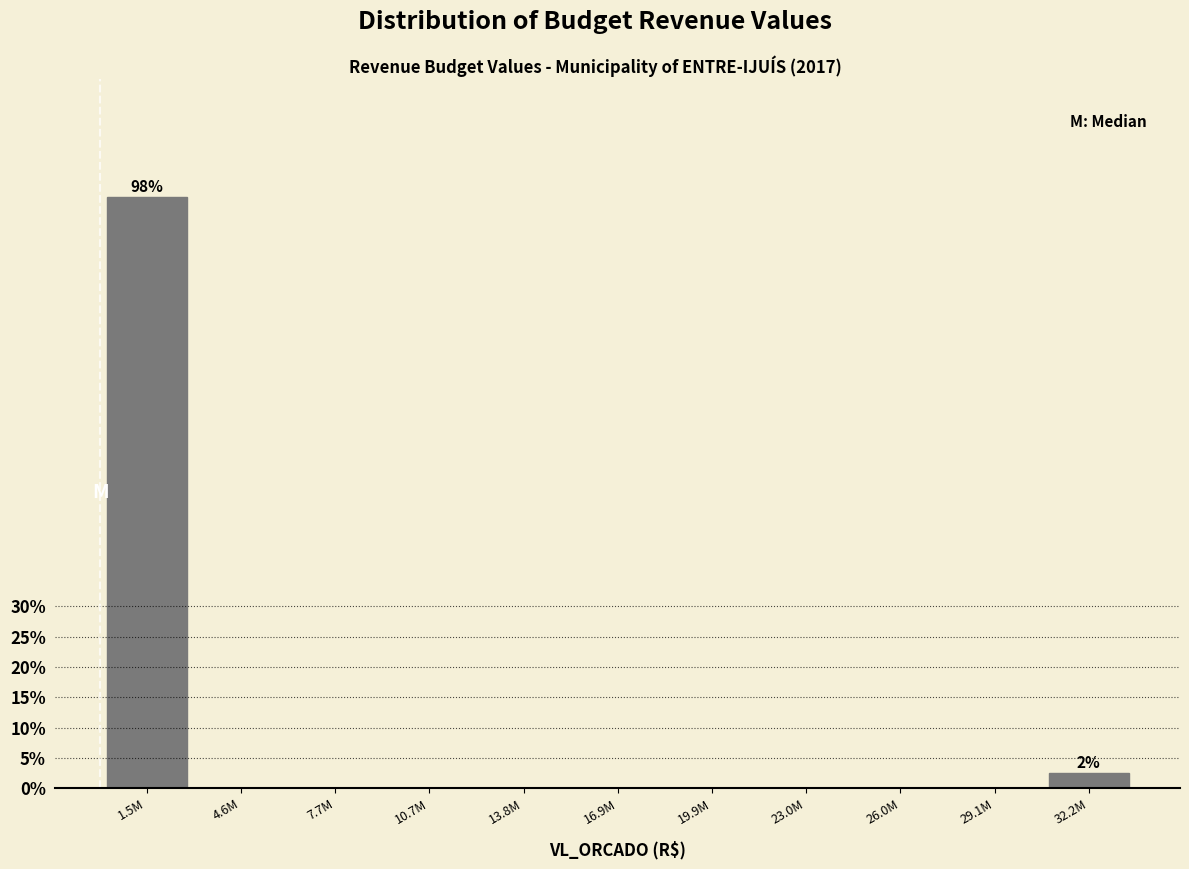

Reading left to right, list all the values displayed in this chart.

1.5M=97.5	4.6M=0.0	7.7M=0.0	10.7M=0.0	13.8M=0.0	16.9M=0.0	19.9M=0.0	23.0M=0.0	26.0M=0.0	29.1M=0.0	32.2M=2.5